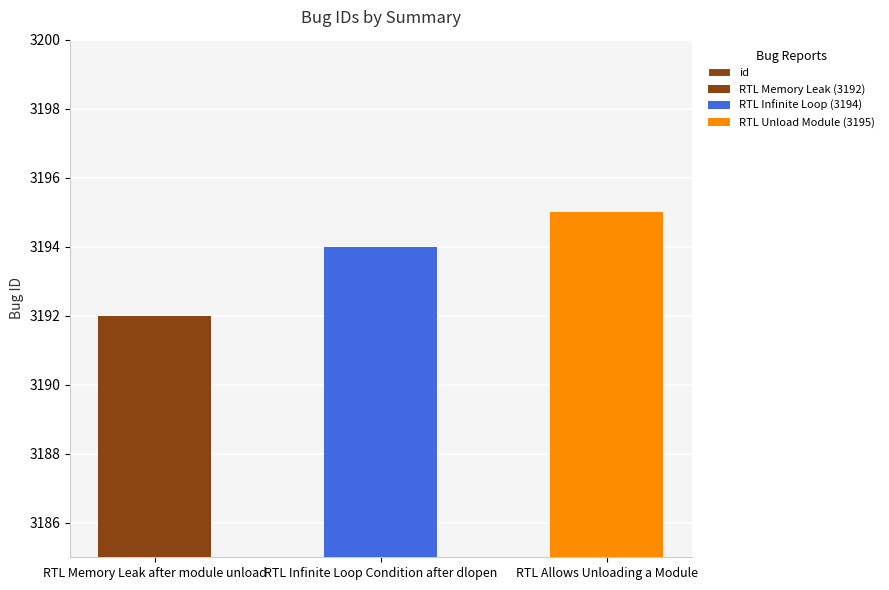

List the labels in order of value, smallest first.

RTL Memory Leak after module unload, RTL Infinite Loop Condition after dlopen, RTL Allows Unloading a Module